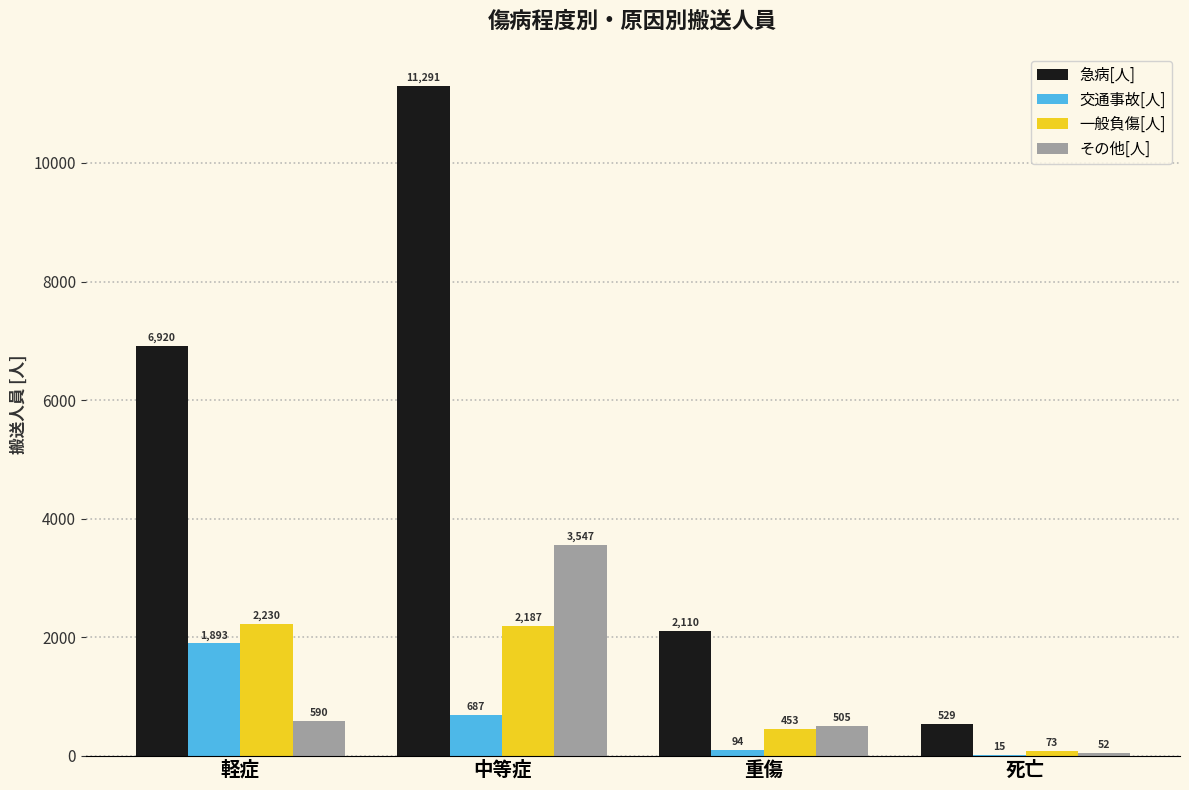

Which series has the widest spread of values?

急病[人]